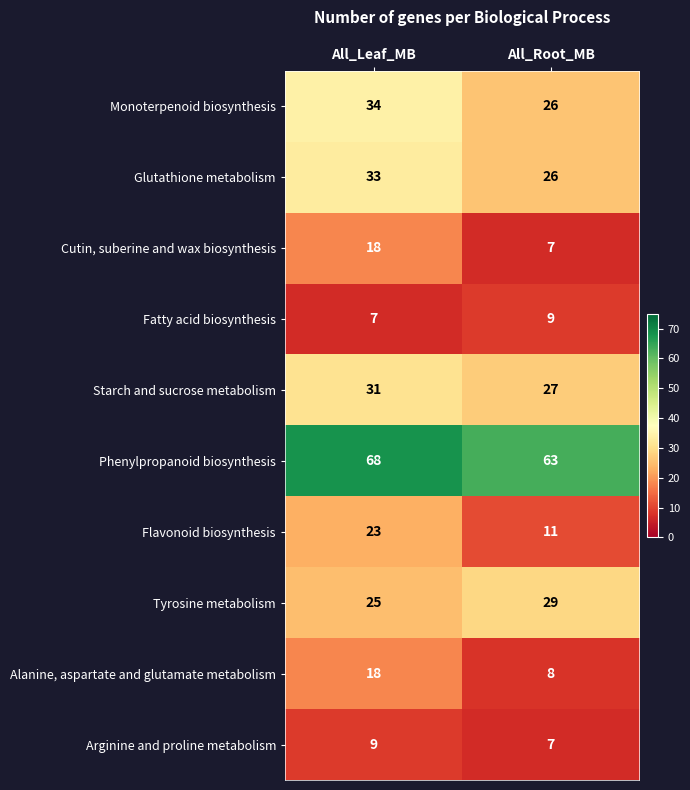

What is the spread (max minus min) of values at All_Leaf_MB?

61